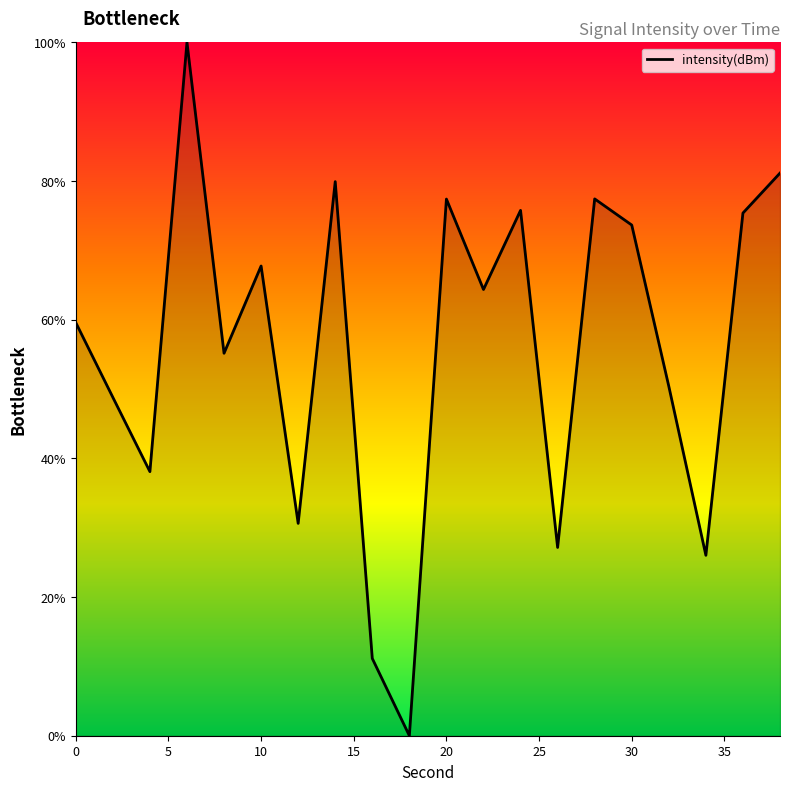

What is the difference between the maximum and minimum values?

100.0